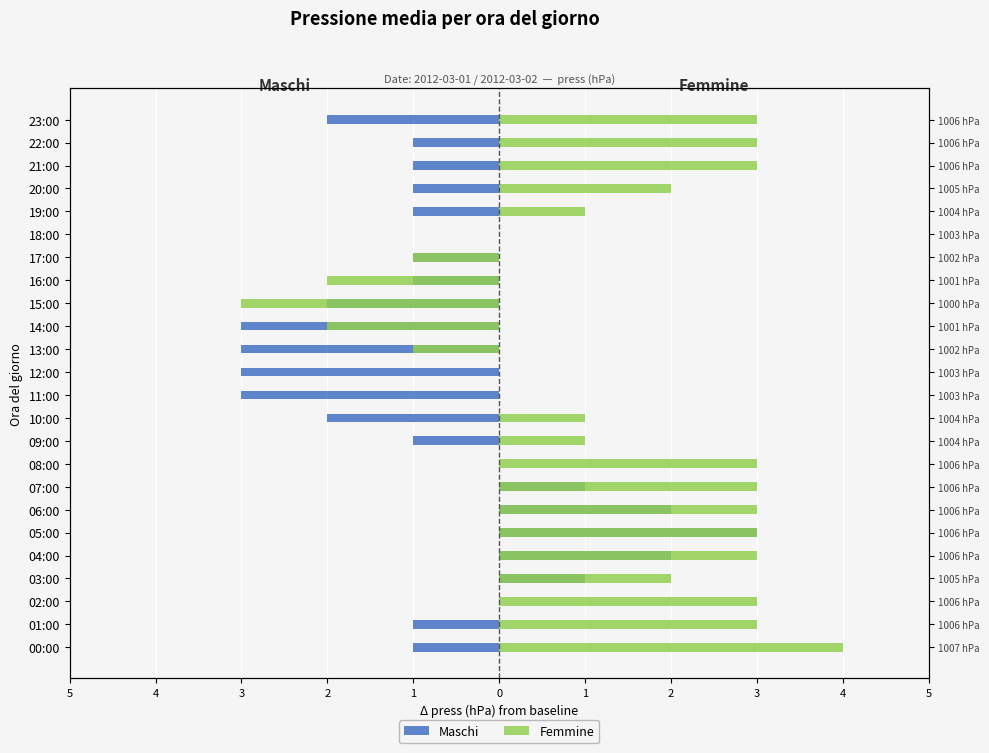

How many values in the Femmine series are below 2?

11